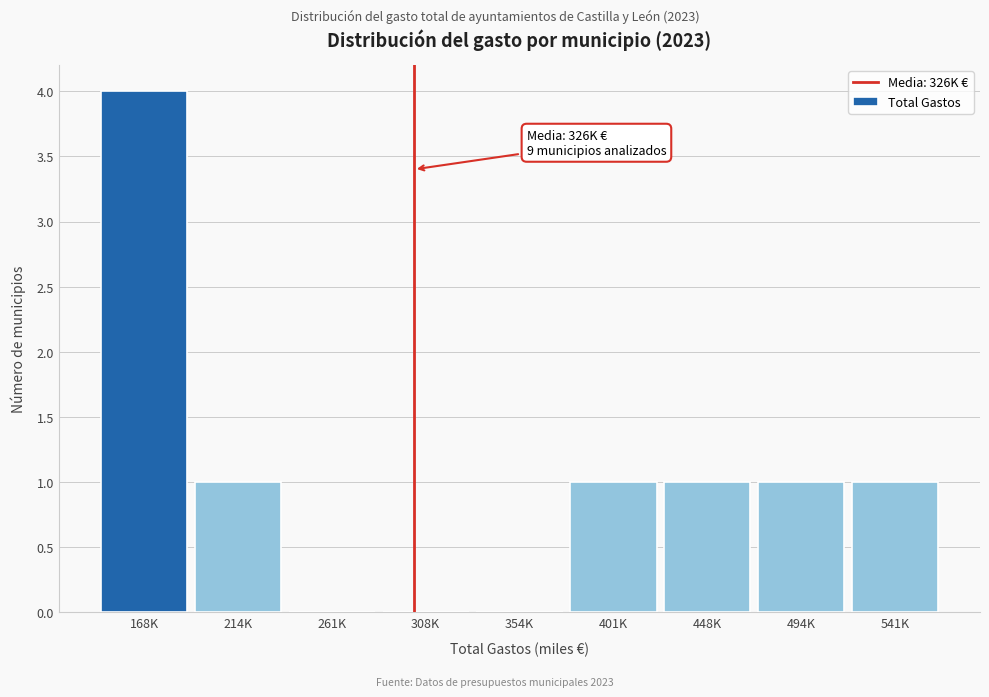

Reading left to right, extract all data points from this chart.

168K=4	214K=1	261K=0	308K=0	354K=0	401K=1	448K=1	494K=1	541K=1